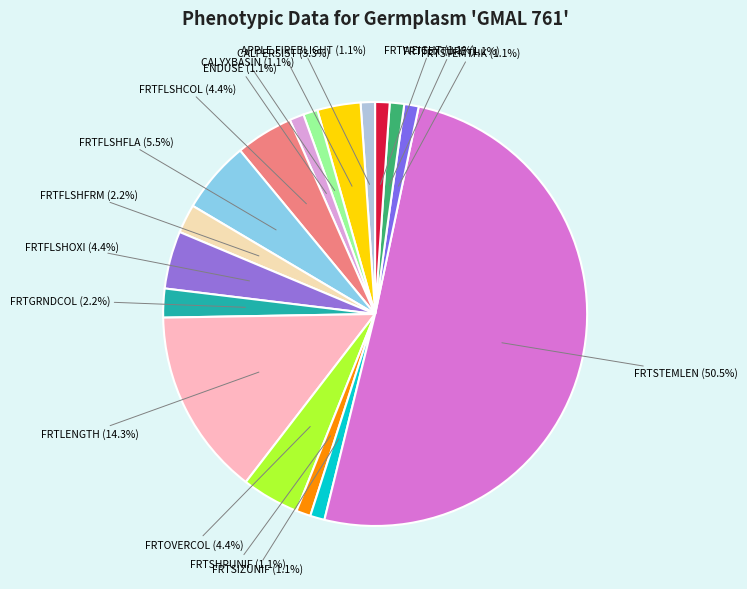

Approximately how many times larger is the value at FRTSIZUNIF compared to FRTTEXTURE?

1.0